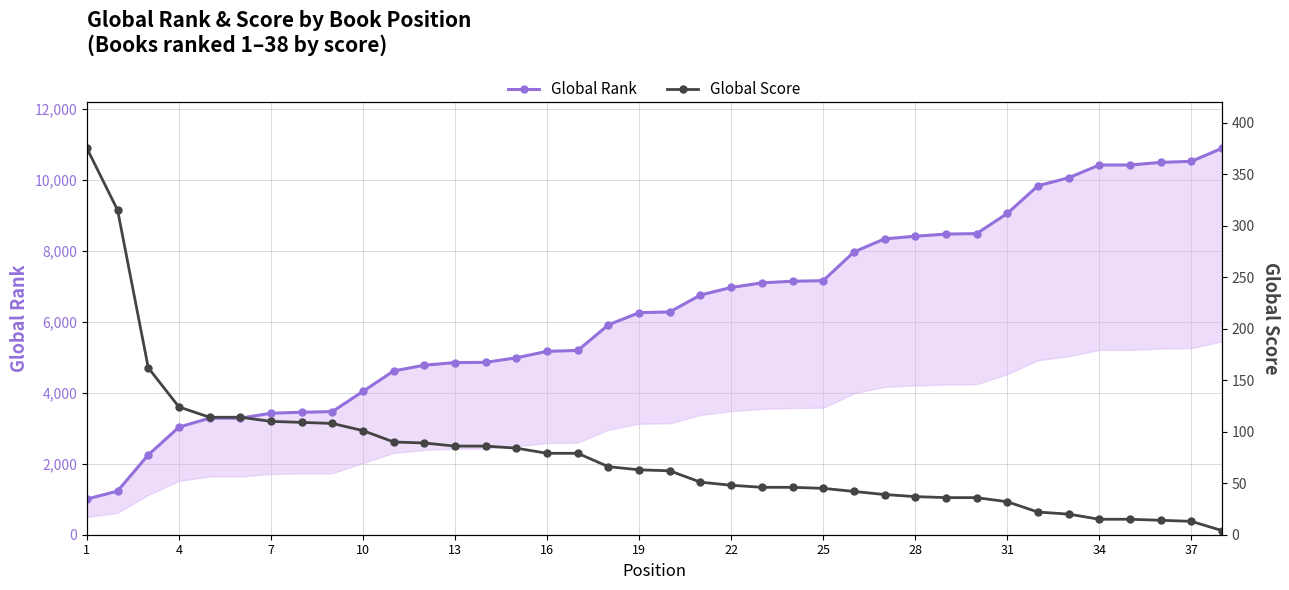

Does the chart have visible grid lines?

Yes